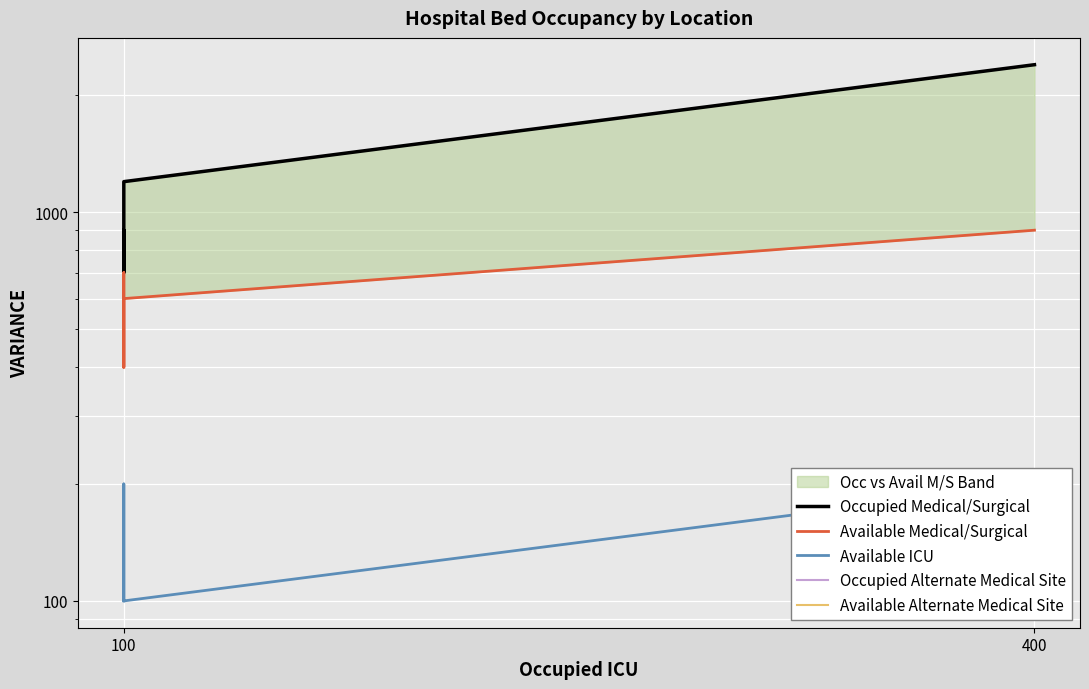

What is the label of the 4th point from the left?

3